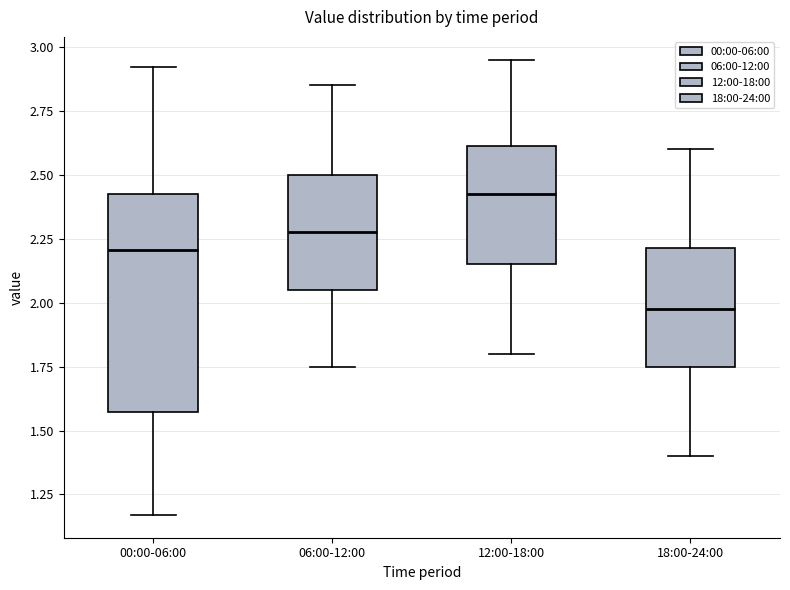

Reading left to right, transcribe this box plot: for each box, give where its median line is, the range the box spans, and where its two whiskers end, as read against the y-axis. The values are not printed on the chart, so give them approximately, as read against the axis.

00:00-06:00: median 2.20, box 1.55 to 2.45, whiskers 1.15 to 2.90
06:00-12:00: median 2.30, box 2.05 to 2.50, whiskers 1.75 to 2.85
12:00-18:00: median 2.45, box 2.15 to 2.60, whiskers 1.80 to 2.95
18:00-24:00: median 2.00, box 1.75 to 2.20, whiskers 1.40 to 2.60